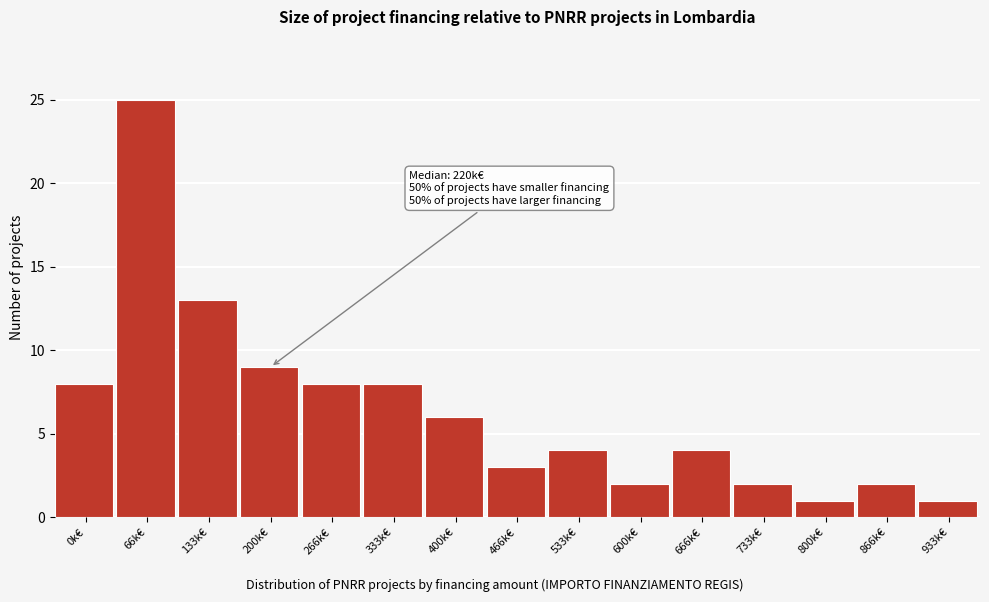

Reading left to right, list all the values displayed in this chart.

8	25	13	9	8	8	6	3	4	2	4	2	1	2	1